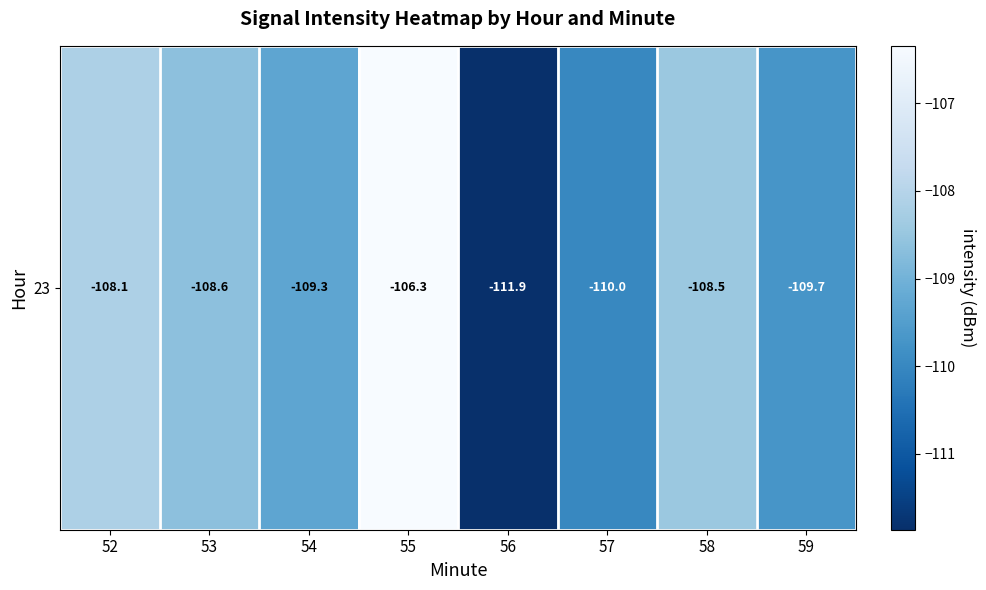

List the labels in order of value, smallest first.

56, 57, 59, 54, 53, 58, 52, 55